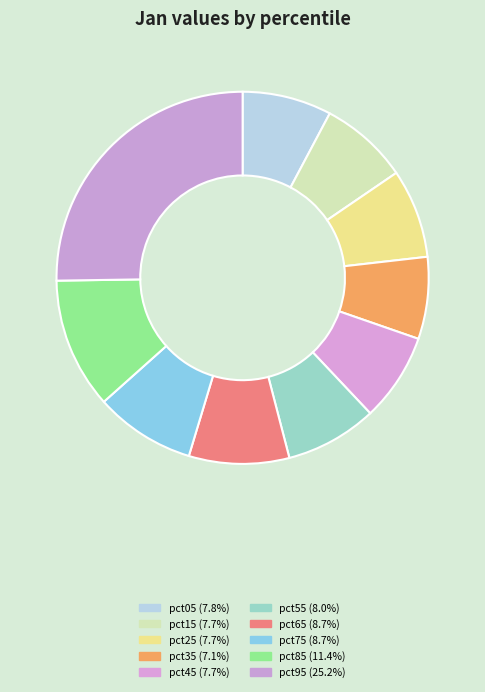

What percentage is the pct85 slice, to the nearest percent?

11%